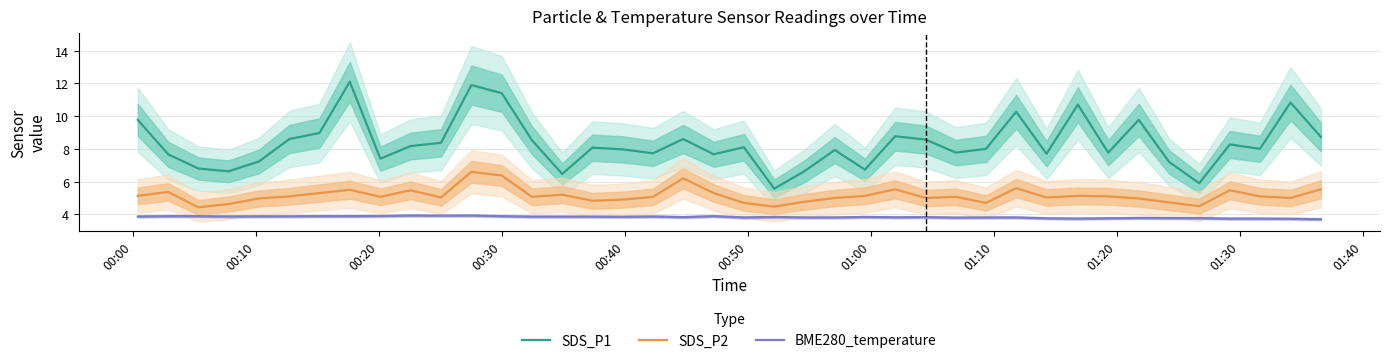

What is the lowest value of the SDS_P1 series?

5.6